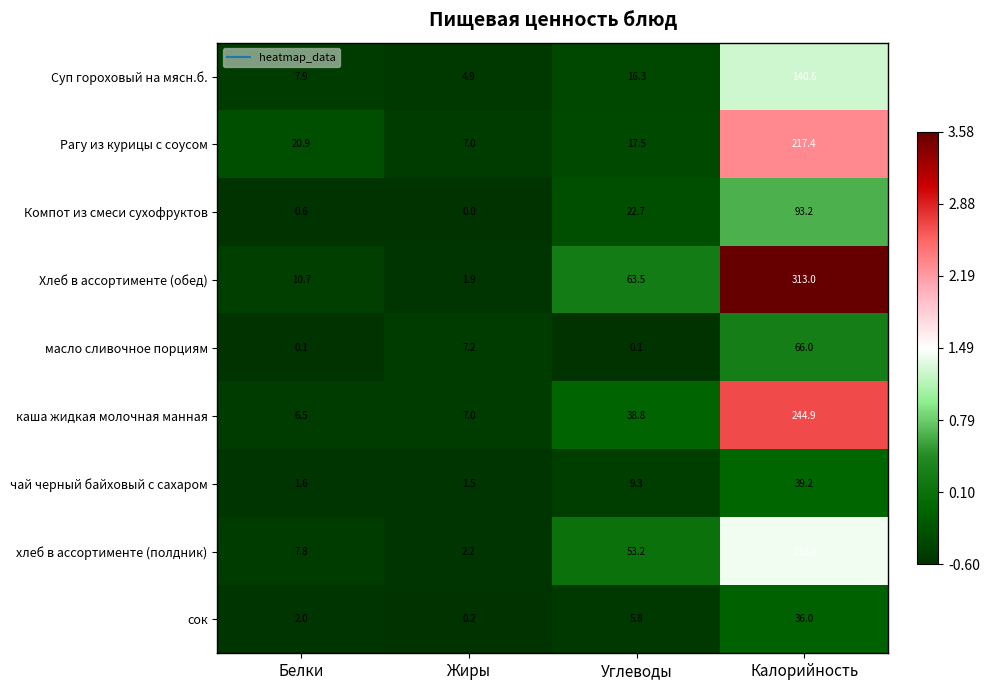

At how many categories does at least one series exceed 0?

4